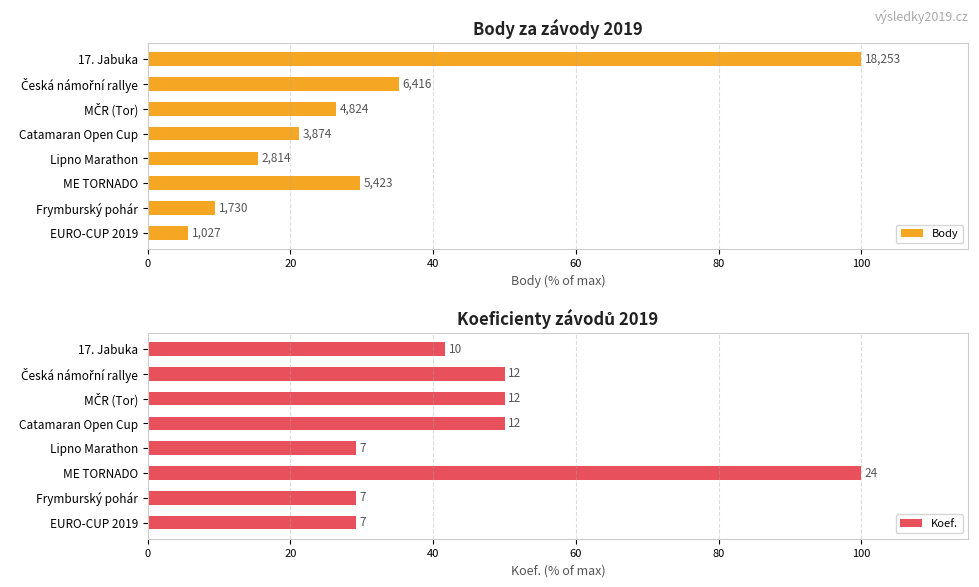

Count the number of categories in the chart.

8